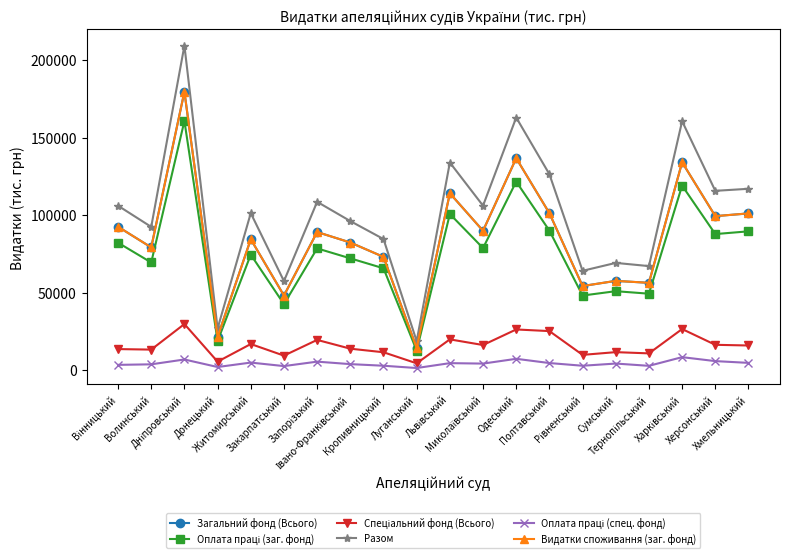

What is the greatest value displayed?

209371.9